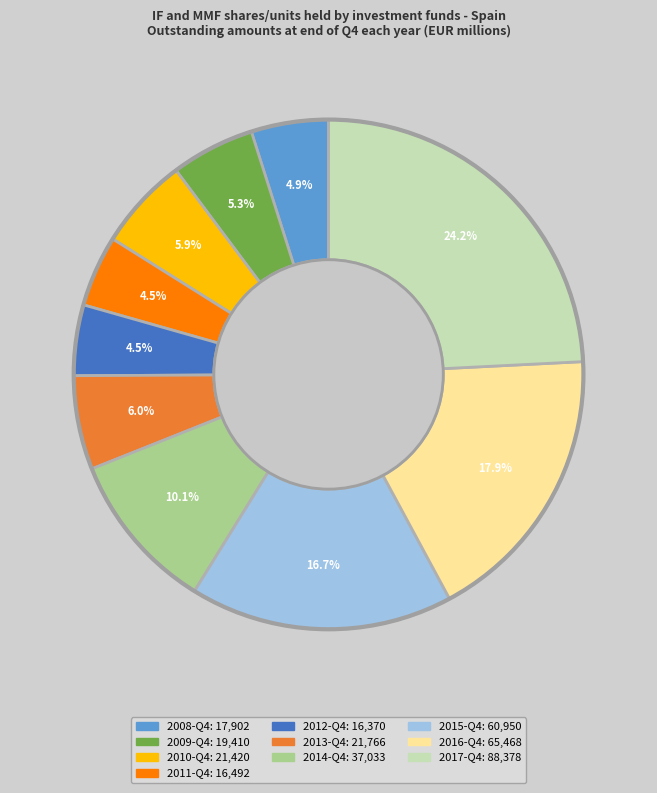

Does 2015-Q4 represent more than half of the total?

No